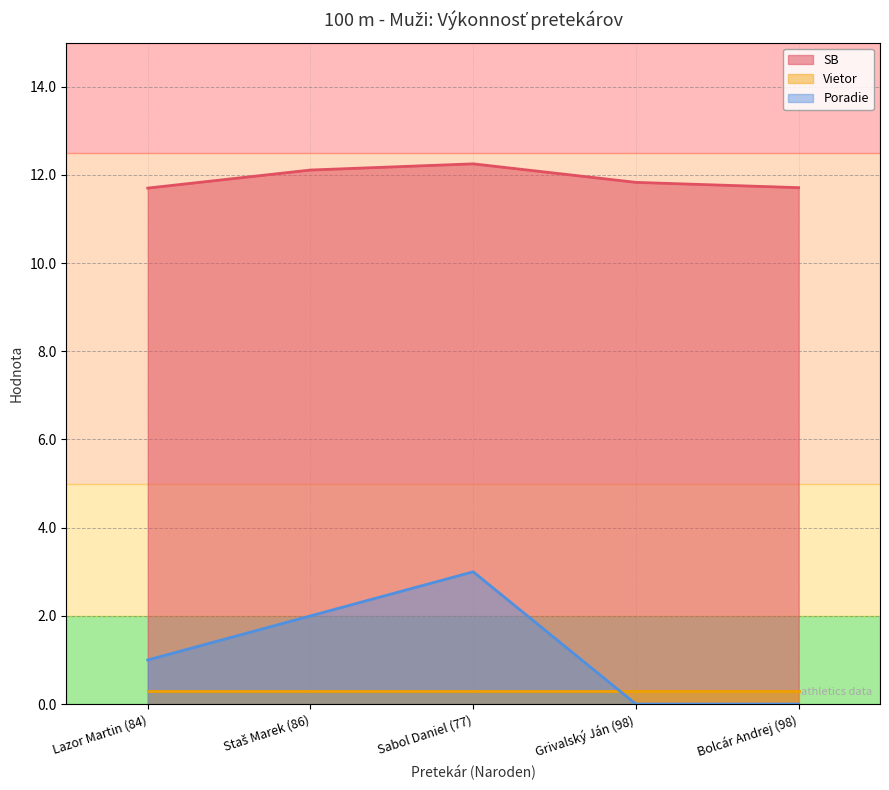

Does the chart have visible grid lines?

Yes